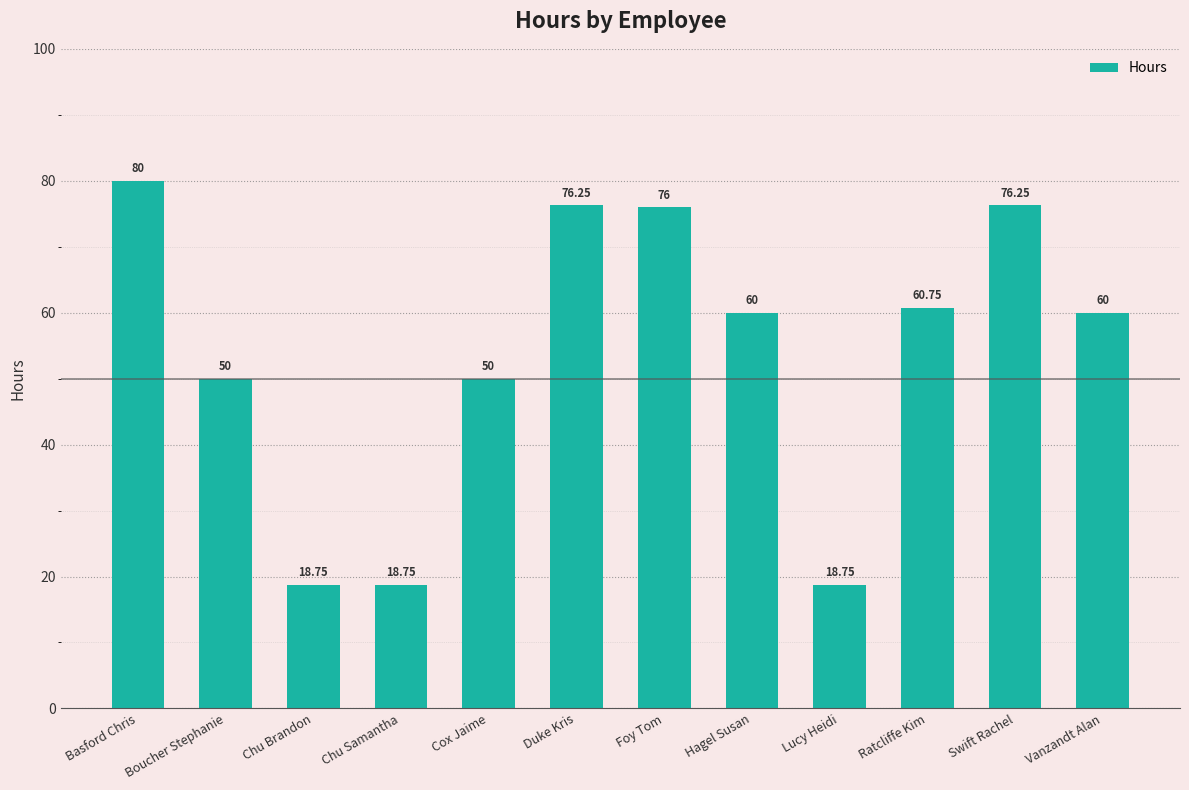

Between Foy Tom and Boucher Stephanie, which is larger?

Foy Tom